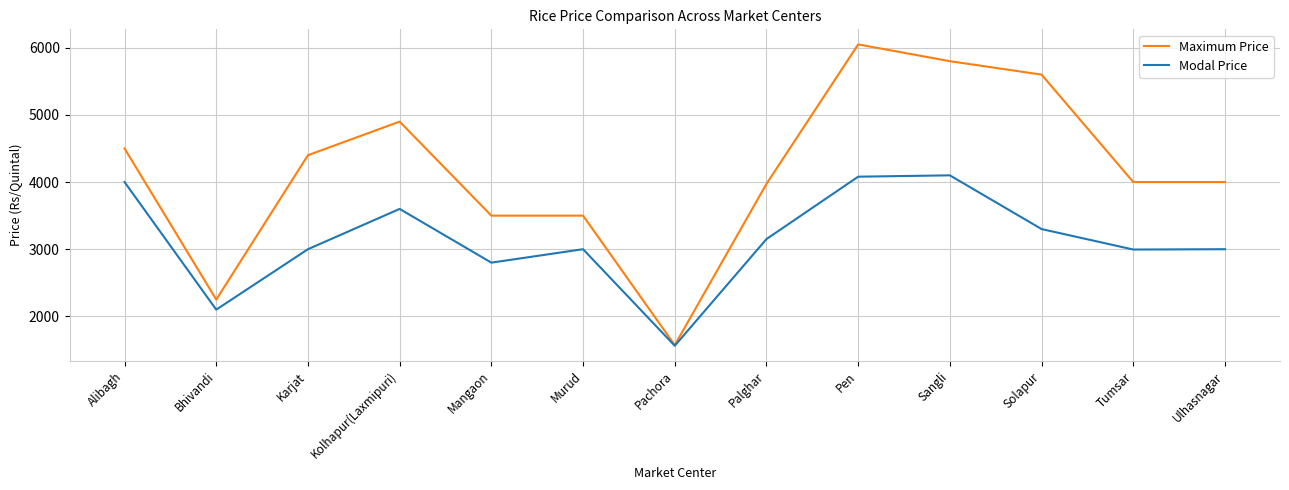

In Modal Price, how many points are lower than both neighbors (excluding endpoints)?

4